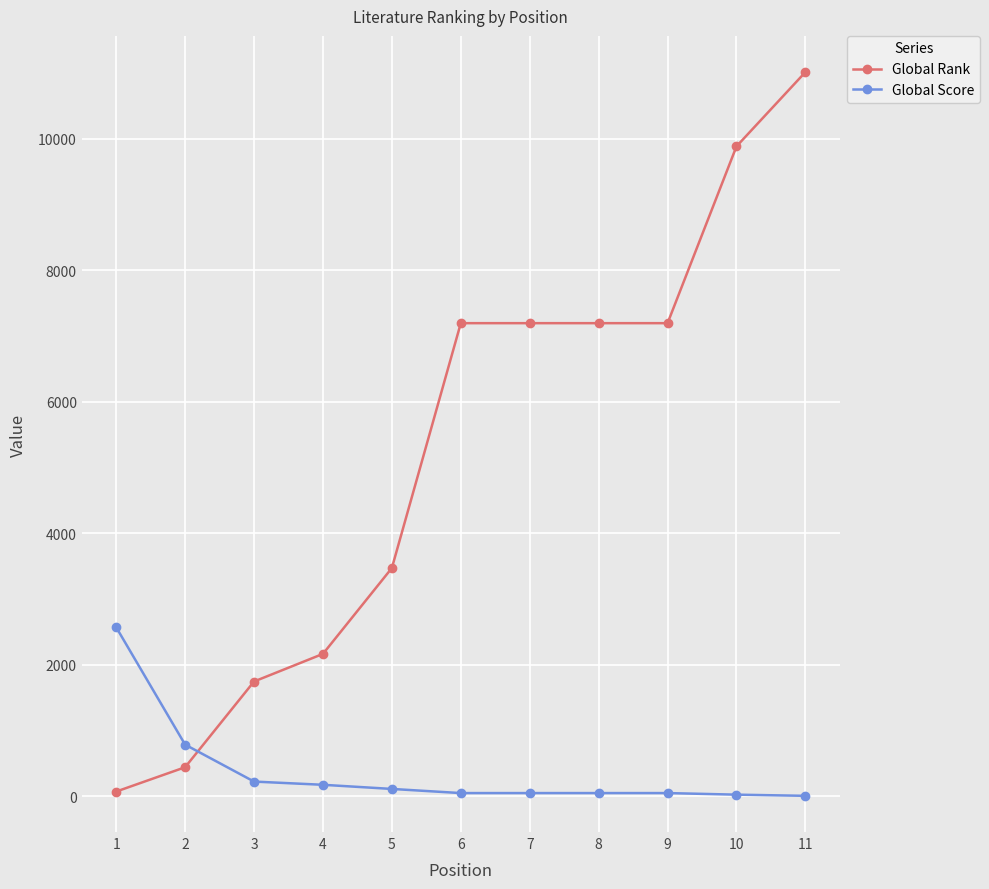

Does the chart display data point markers on the line(s)?

Yes